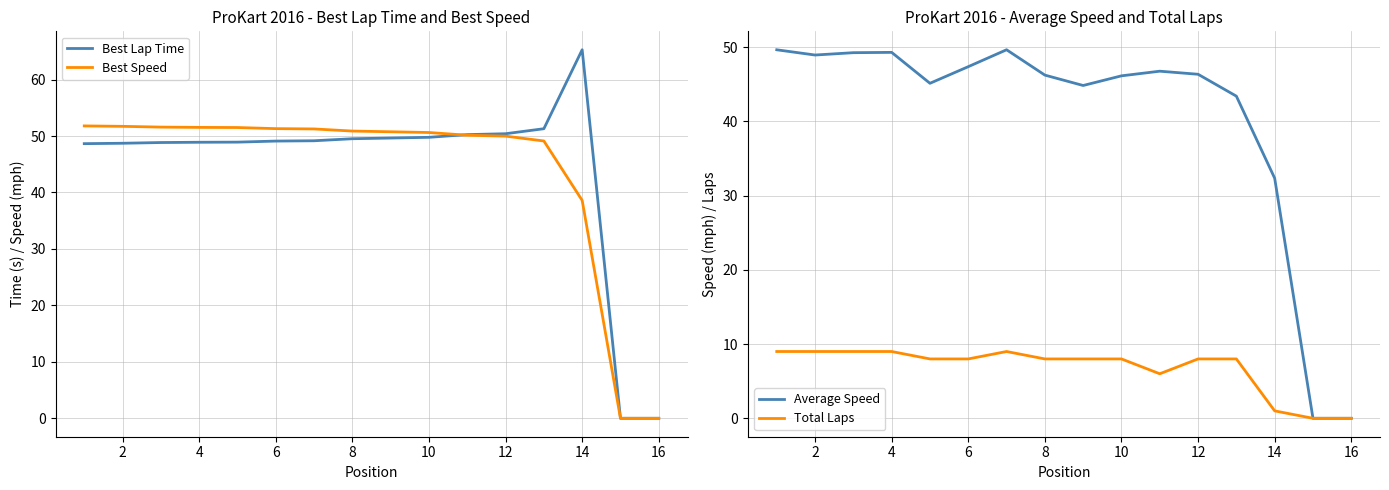

At how many categories does at least one series exceed 10?

14